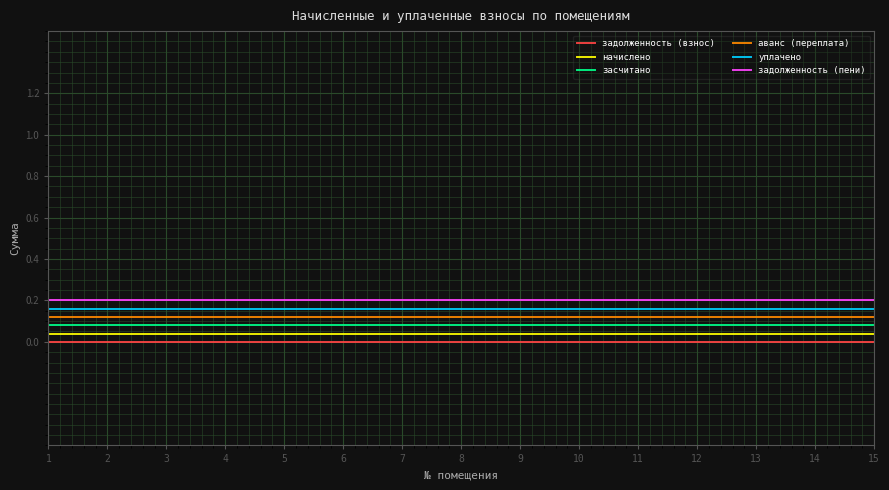

Is the value of начислено at 10 greater than the value of задолженность (пени) at 14?

No